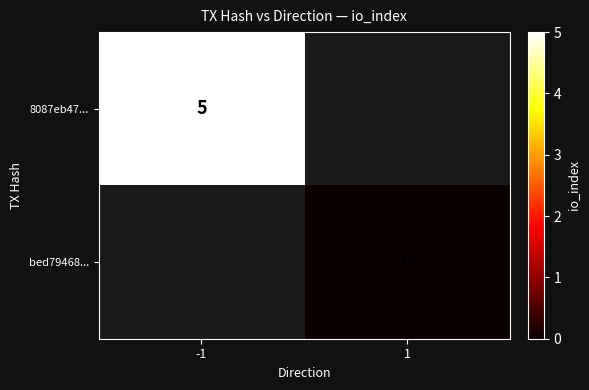

Which series has the largest range (max minus min)?

8087eb47...